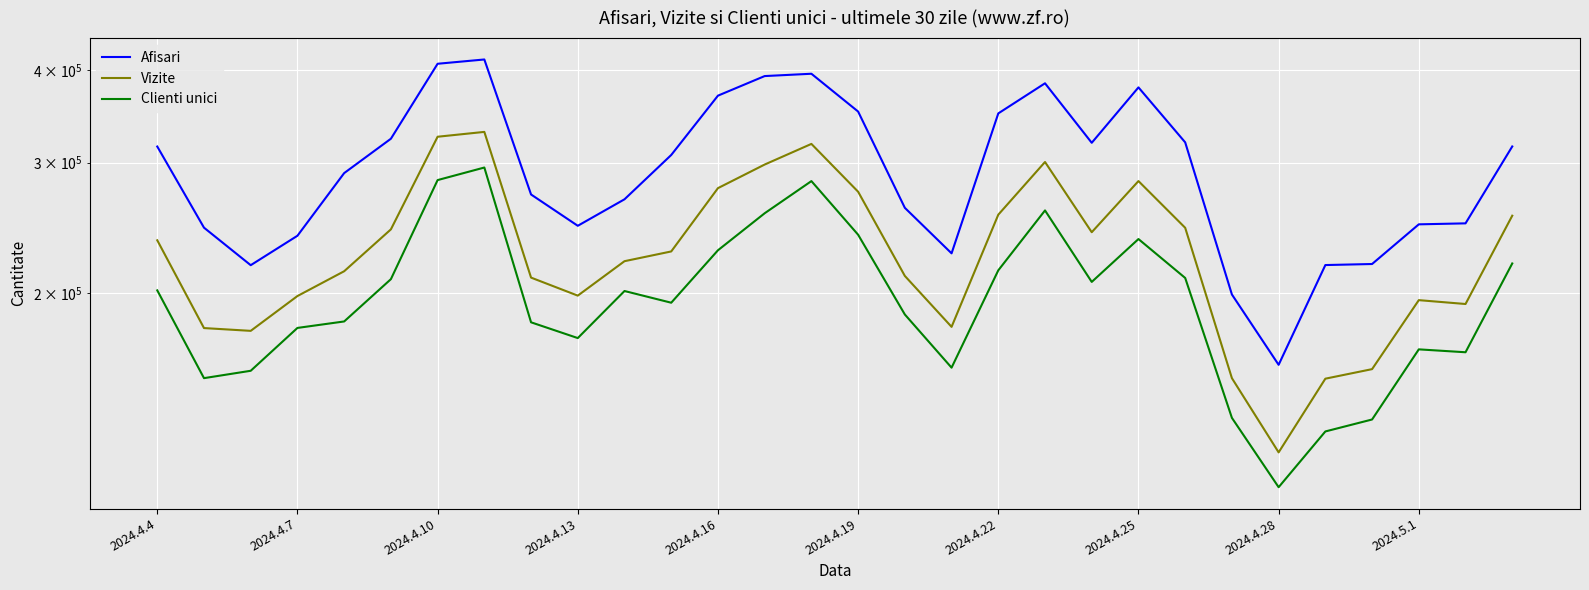

What is the sum of the Clienti unici values at 20 and 12?

435918